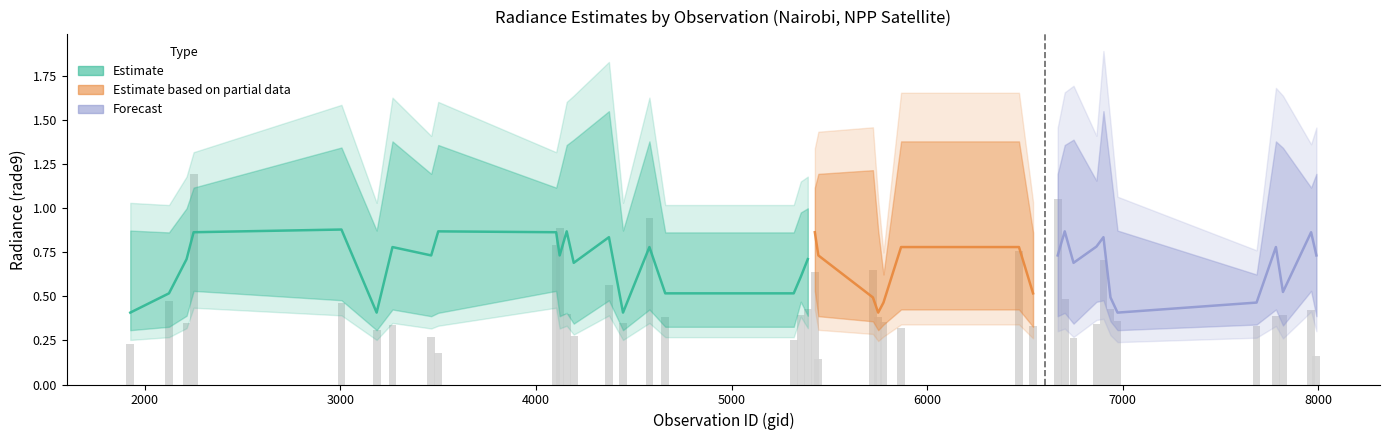

What is the average value of the rade9_bin_mdn series?

0.7